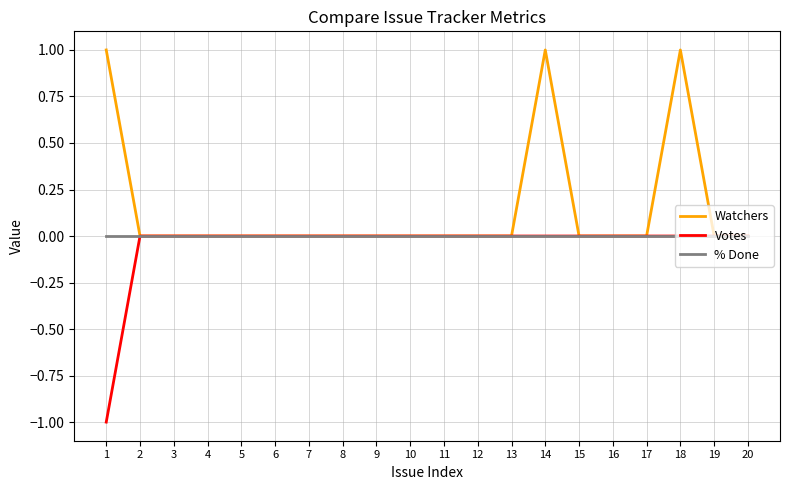

Count the Votes values in the range 0 to 1.

19